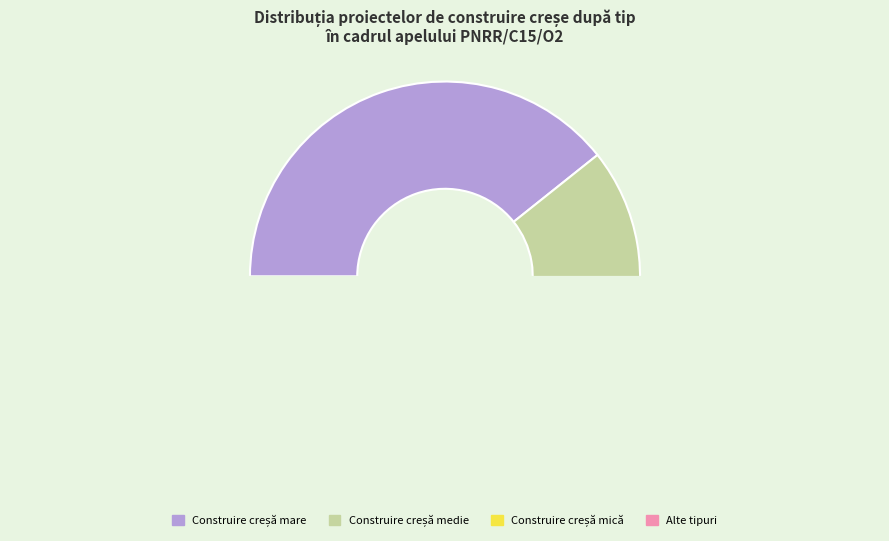

Which category has the smallest portion of the pie?

Construire creșă mică